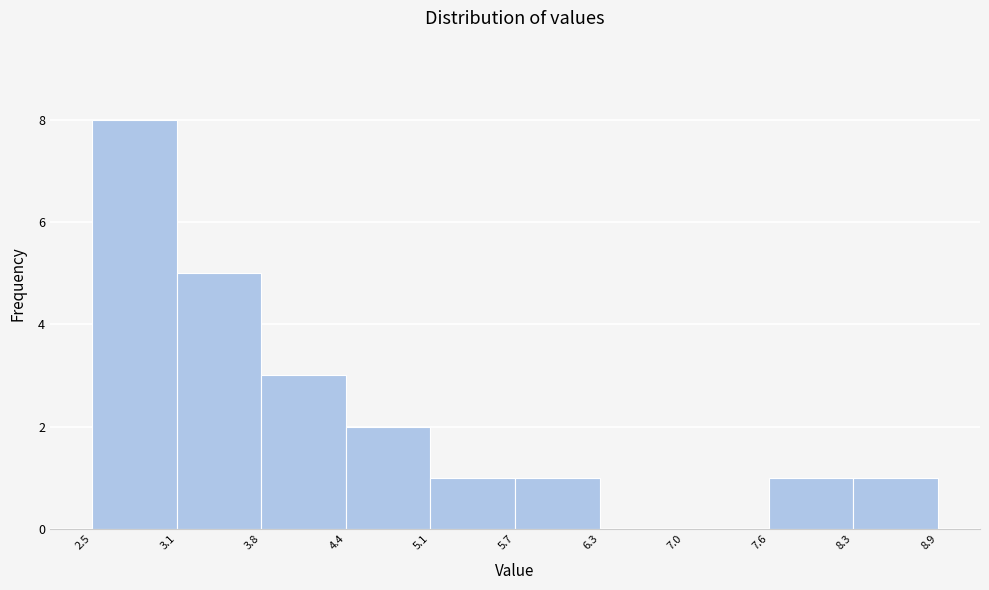

Reading left to right, list every bar in this chart as the range it spans on the x-axis followed by its height. The values are not printed on the chart, so give them approximately, as read against the axis.

2.5 to 3.1: 8
3.1 to 3.8: 5
3.8 to 4.4: 3
4.4 to 5.1: 2
5.1 to 5.7: 1
5.7 to 6.3: 1
6.3 to 7.0: 0
7.0 to 7.6: 0
7.6 to 8.3: 1
8.3 to 8.9: 1